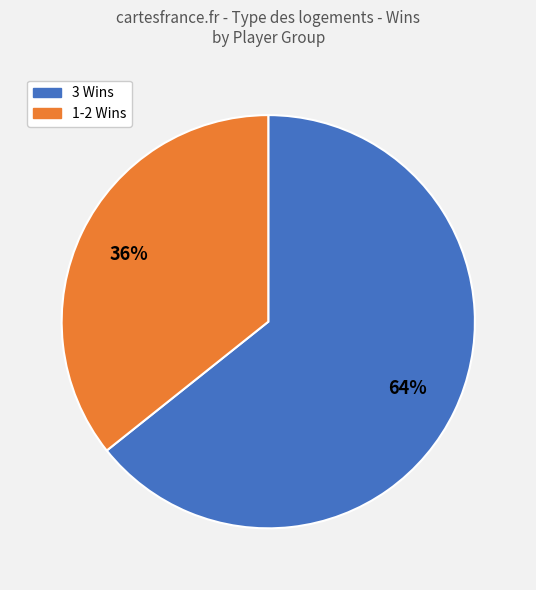

Does any single category account for the majority?

Yes